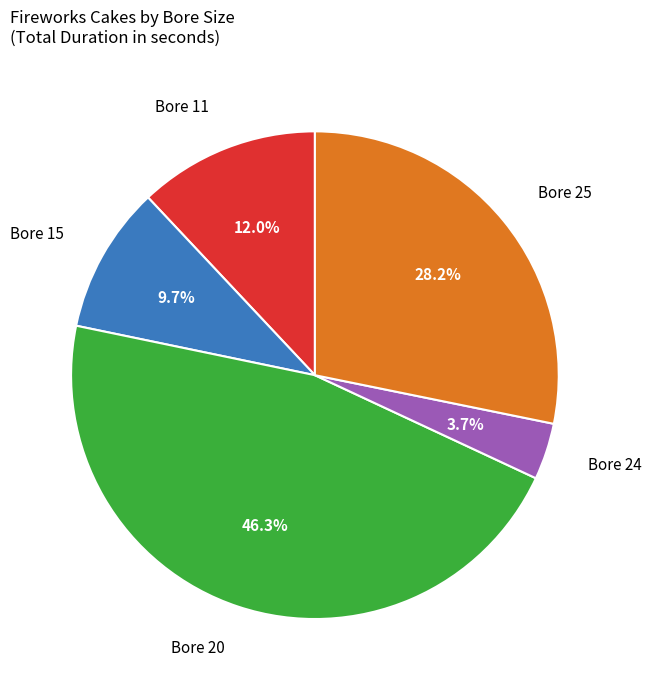

Is there any slice that represents more than half of the pie?

No